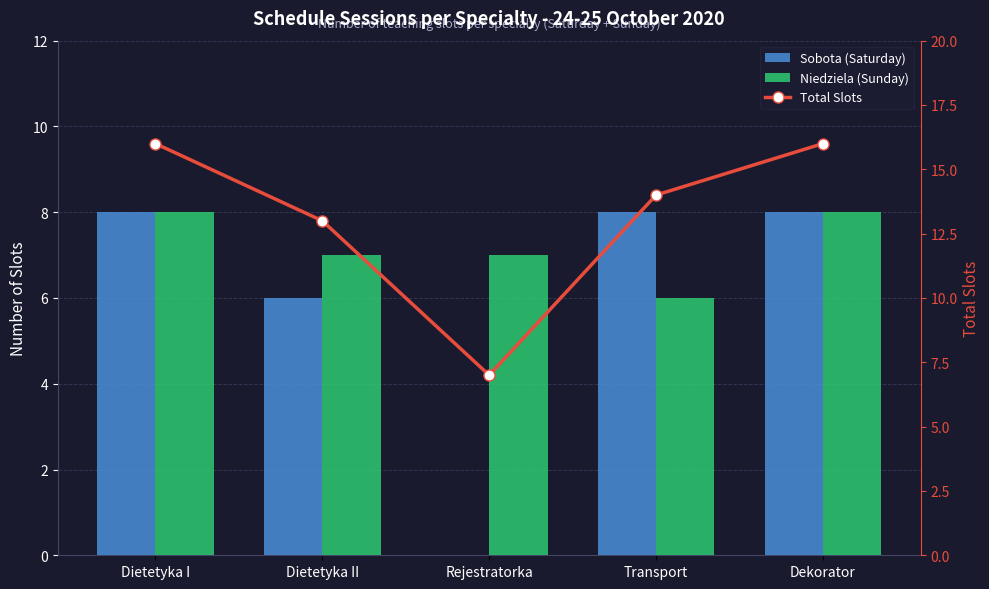

What is the value of the Total Slots bar at the 1st from the left?

16